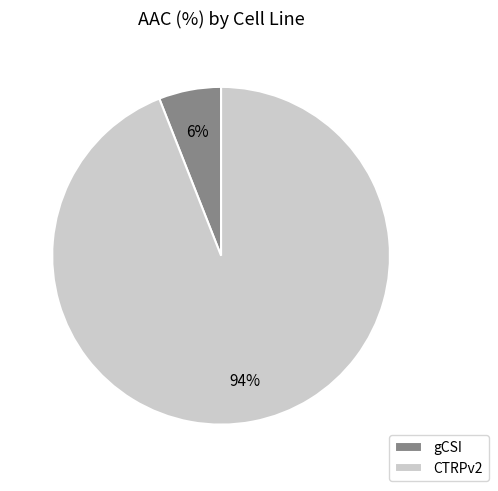

Is it true that gCSI is 6% of the pie?

True